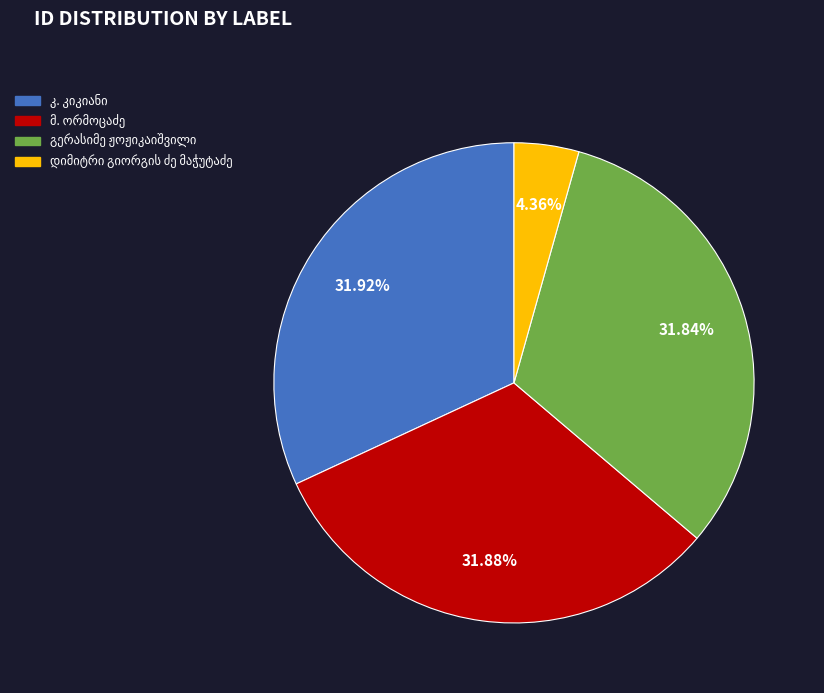

Is there a majority slice in this chart?

No